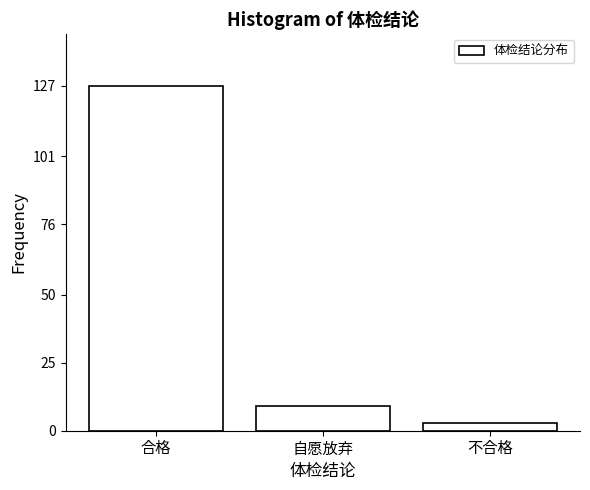

Reading right to left, list all the values displayed in this chart.

3	9	127